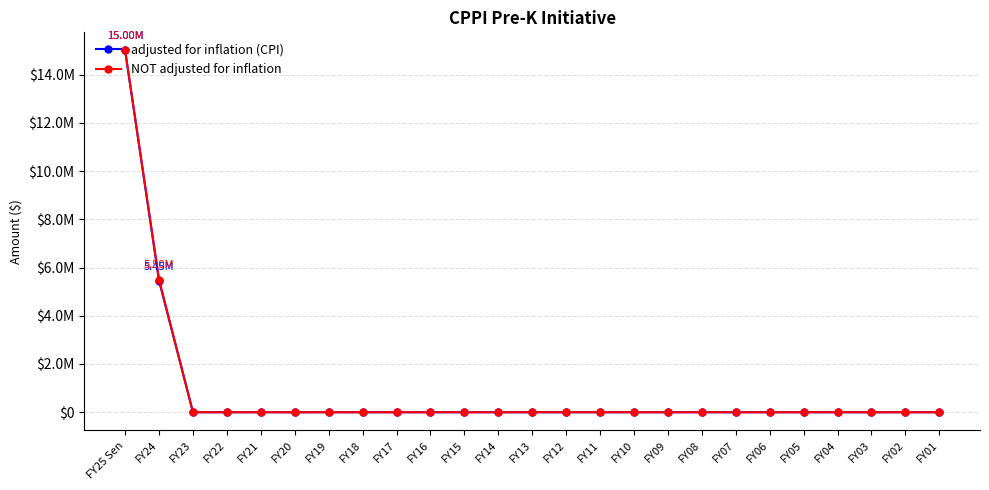

What position from the right is FY10?

10